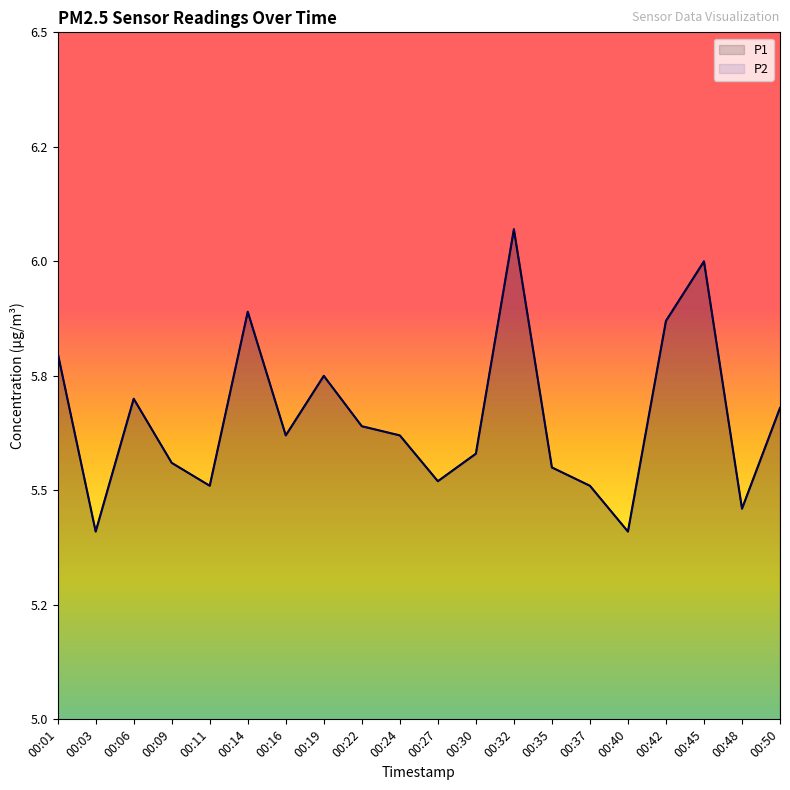

True or false: P1 and P2 intersect in this chart.

False